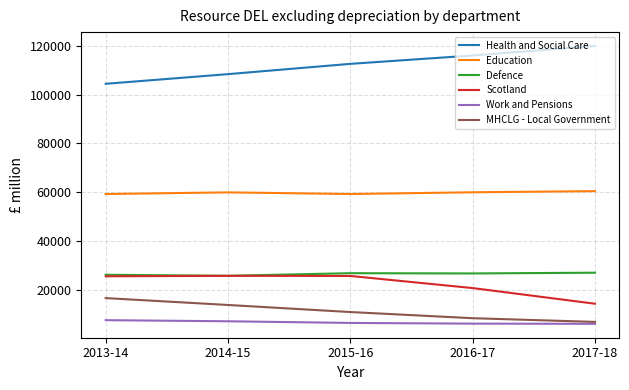

Does the chart display data point markers on the line(s)?

No